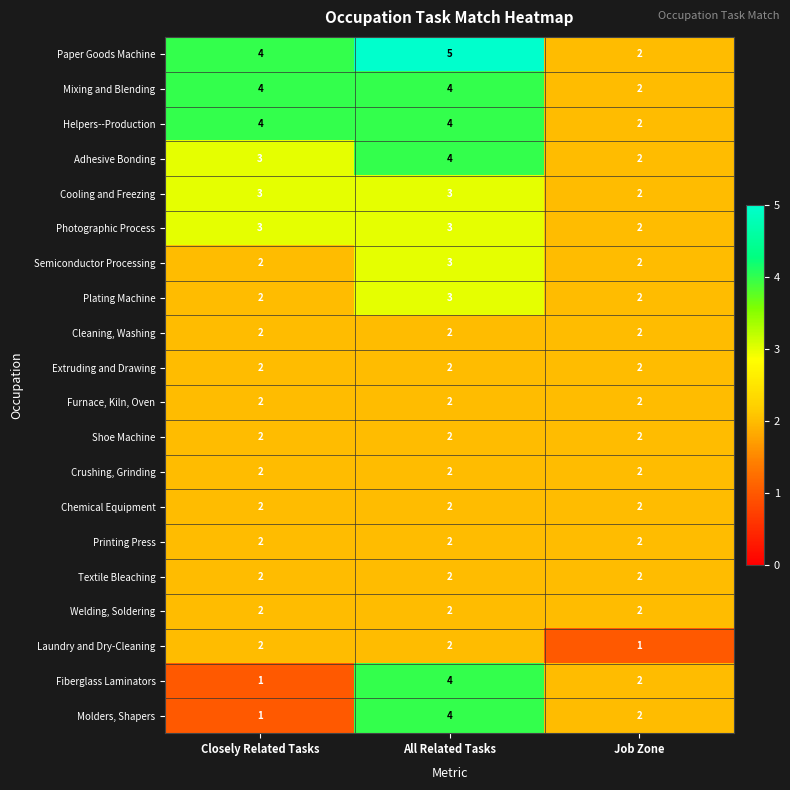

What is the difference between the highest and lowest values at Closely Related Tasks?

3